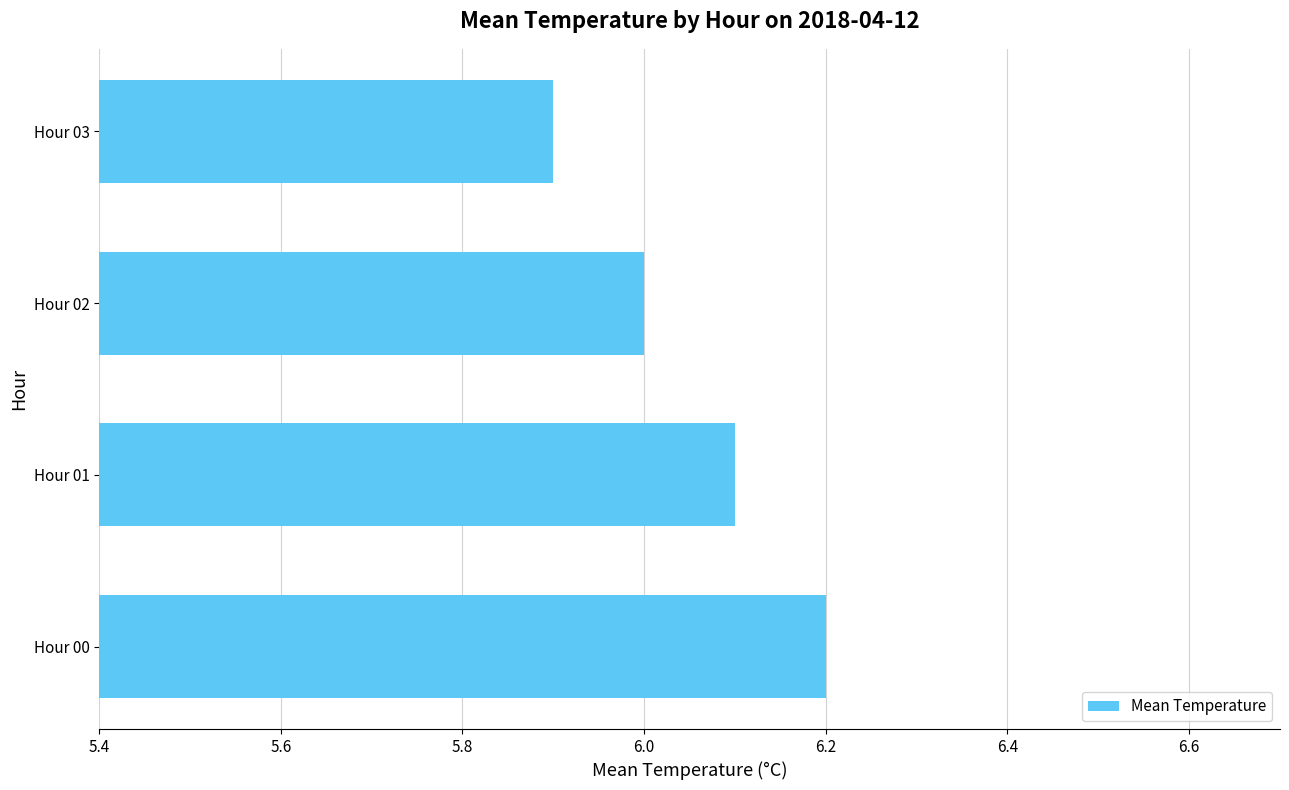

Reading bottom to top, list all the values displayed in this chart.

6.2	6.1	6.0	5.9